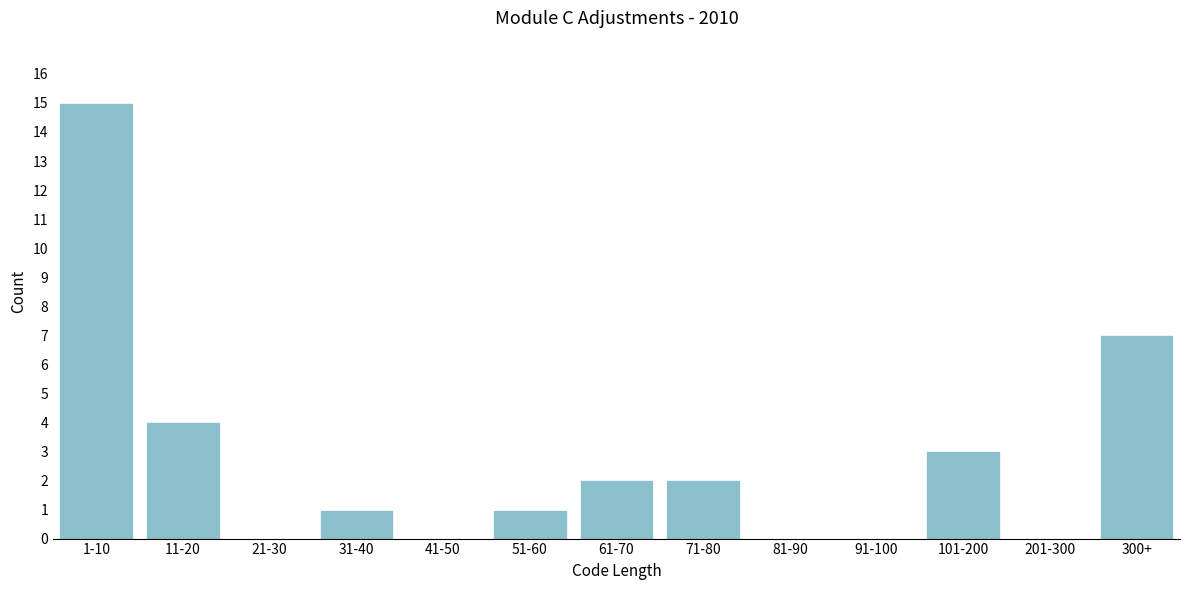

Reading left to right, extract all data points from this chart.

1-10=15	11-20=4	21-30=0	31-40=1	41-50=0	51-60=1	61-70=2	71-80=2	81-90=0	91-100=0	101-200=3	201-300=0	300+=7